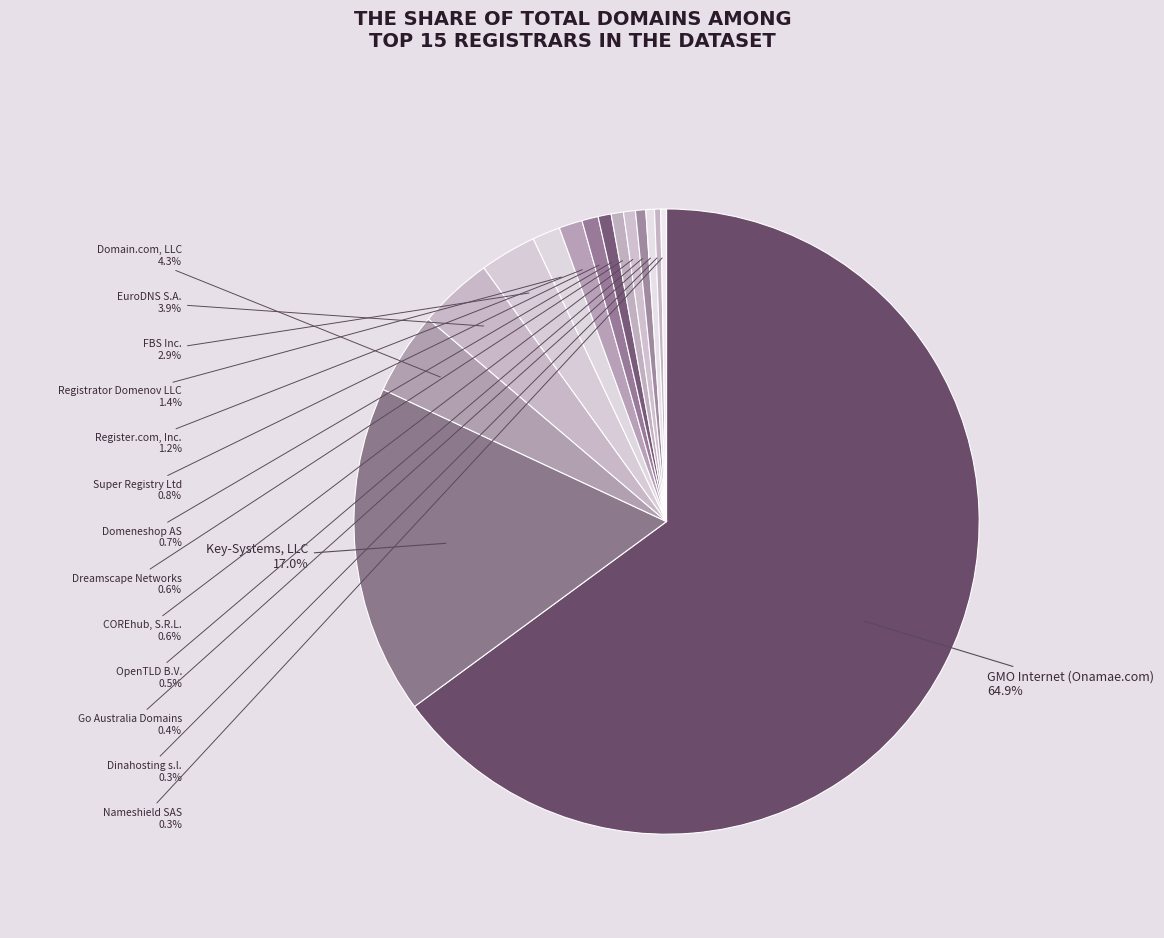

How many segments does this pie chart have?

15